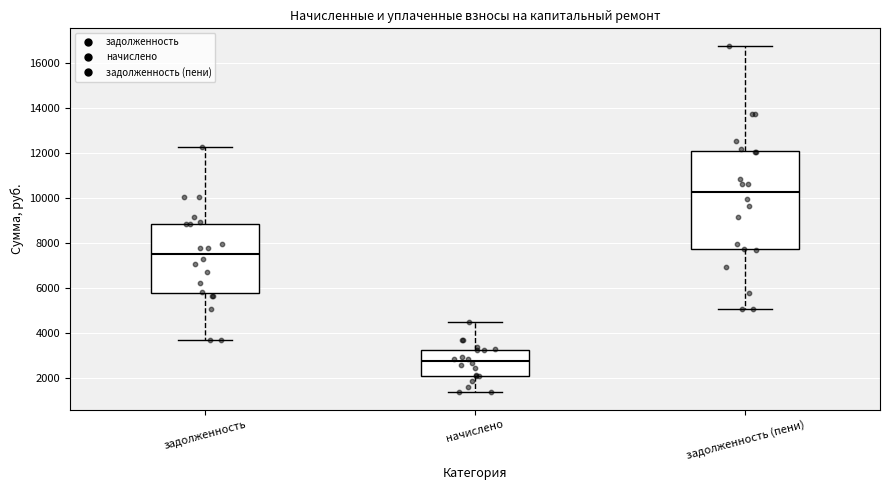

Which box is the tallest, from its lower edge to its upper edge?

задолженность (пени)